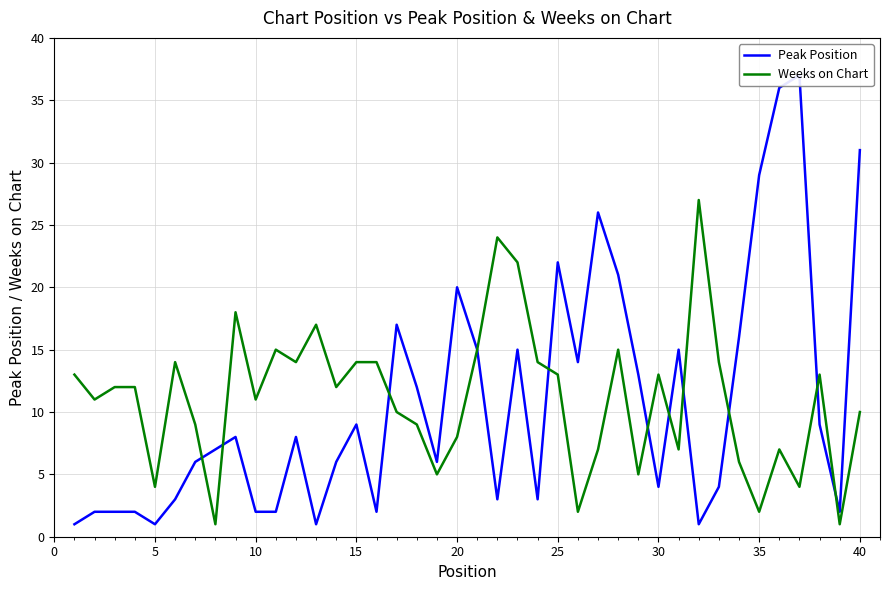

Does the chart display data point markers on the line(s)?

No